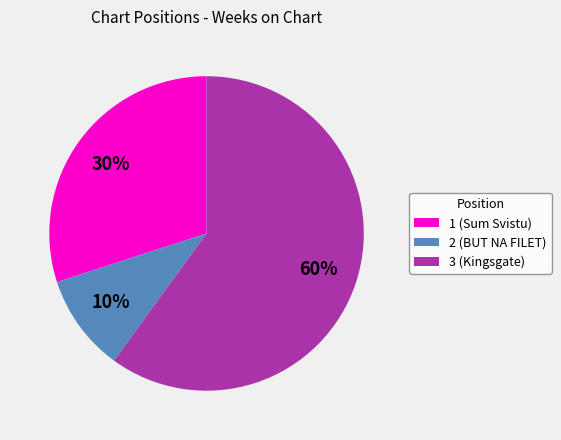

Between 2 and 1, which is larger?

1